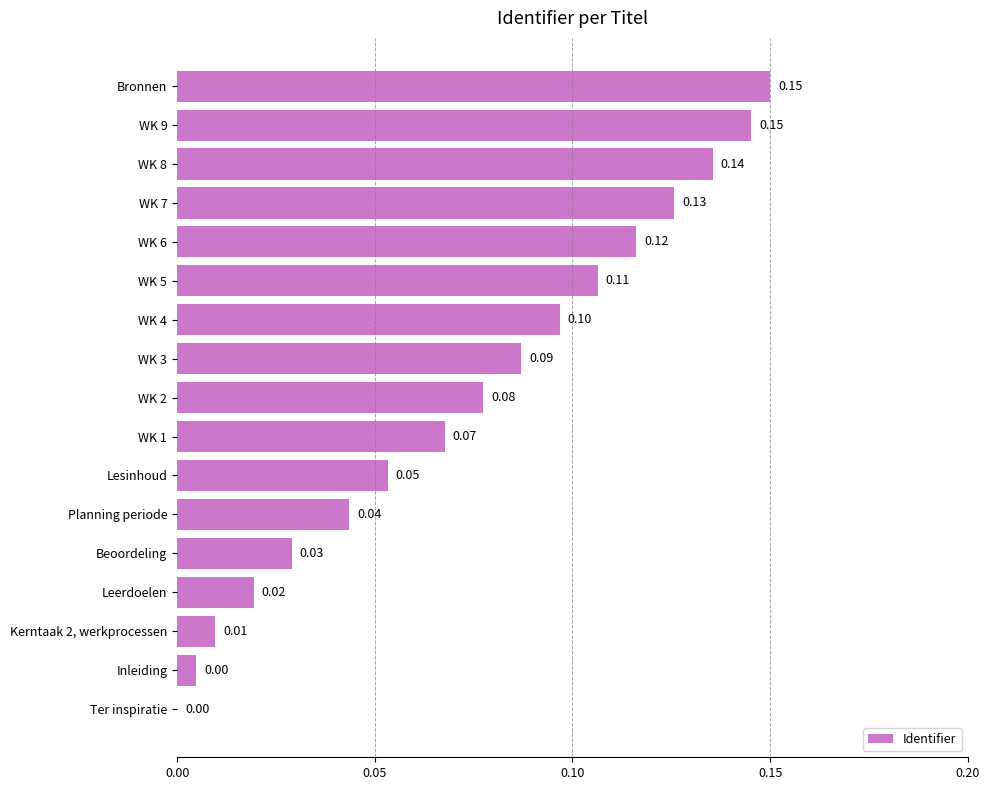

What is the average value?

0.1